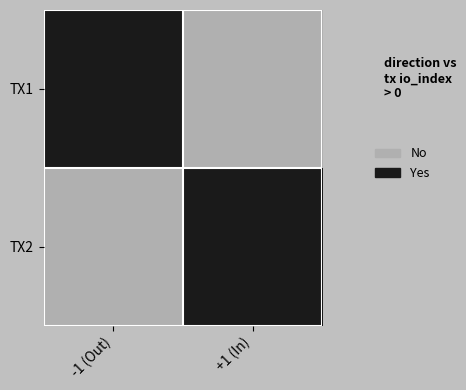

Which series changed the most between -1 (Out) and +1 (In)?

TX1